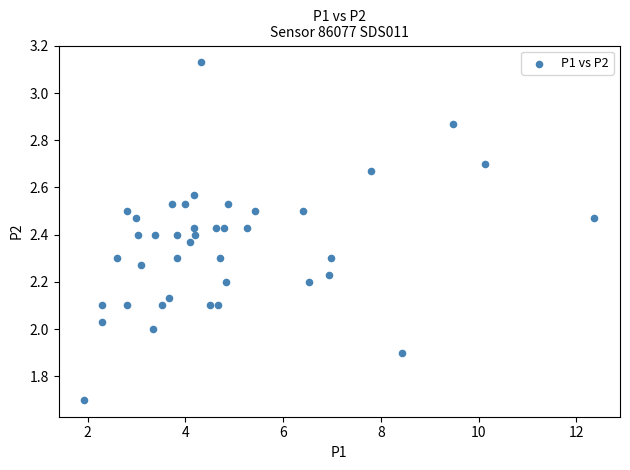

What is the range of X values (max minus min)?

10.4